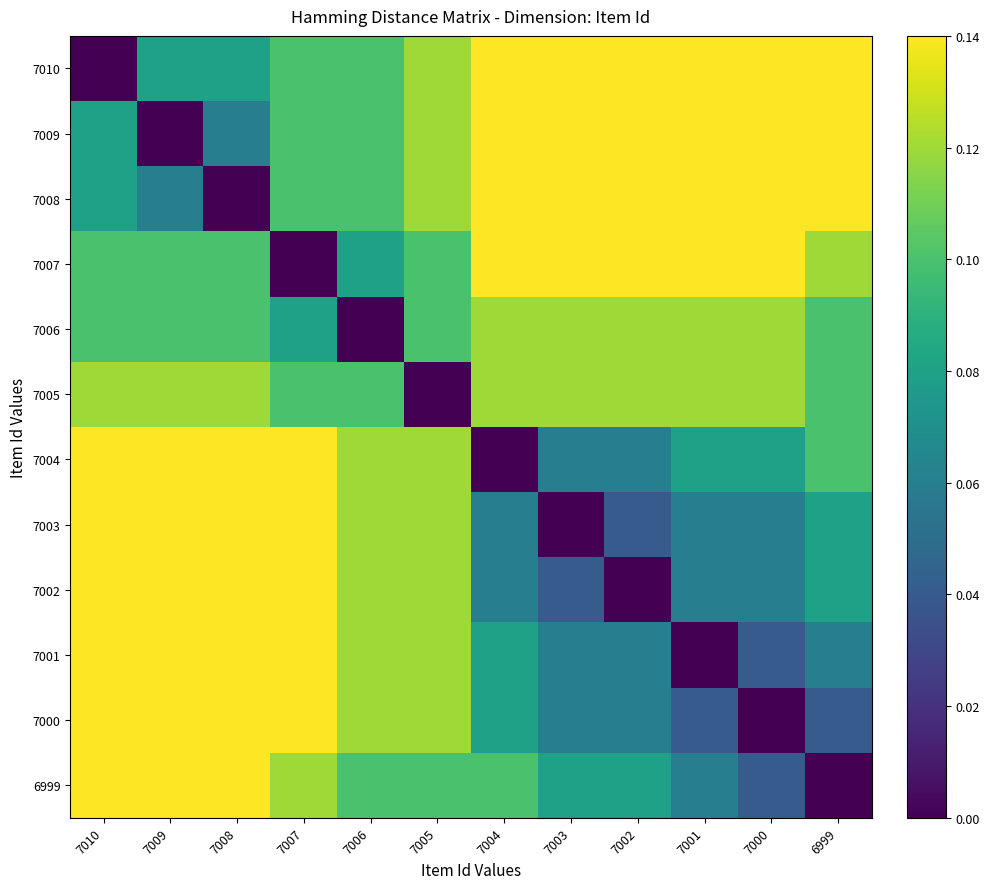

List the series in order of their peak value, highest first.

7010, 7009, 7008, 7007, 7004, 7003, 7002, 7001, 7000, 6999, 7006, 7005